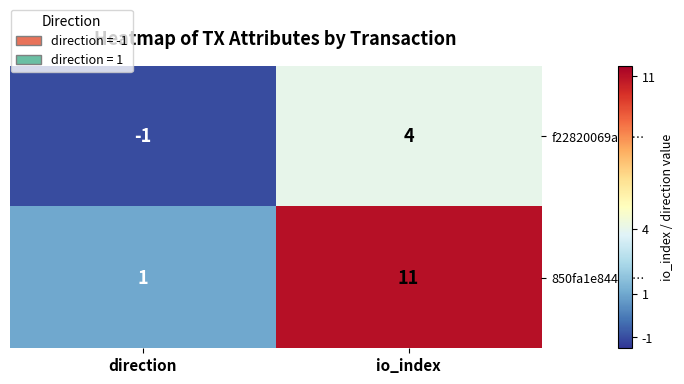

Read the 850fa1e84448… value at io_index, to the nearest 10.

10